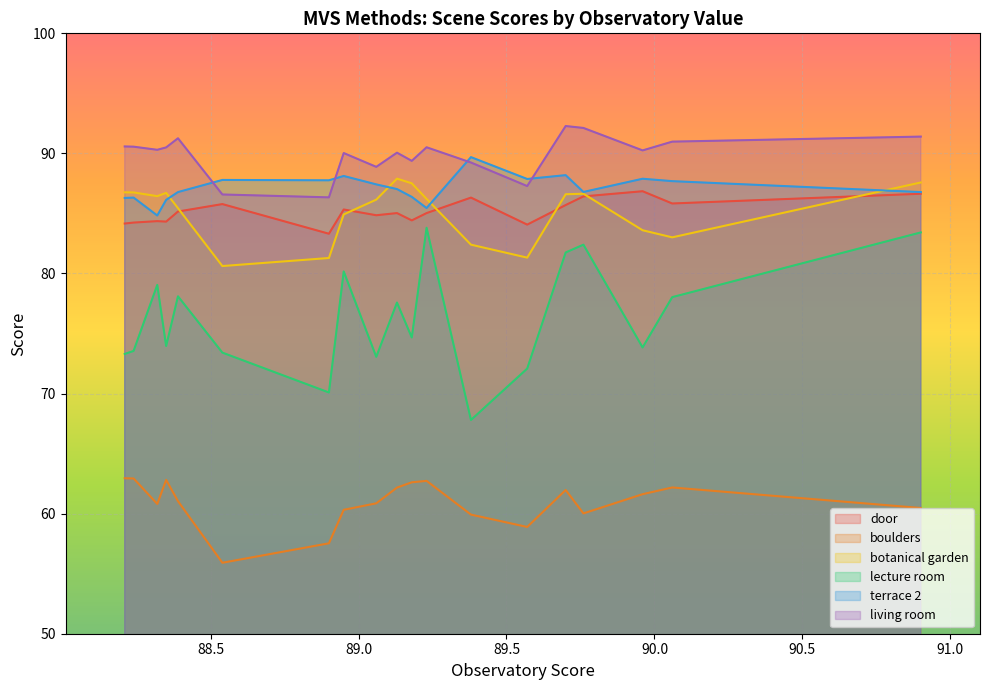

True or false: botanical garden and living room cross at least once.

False